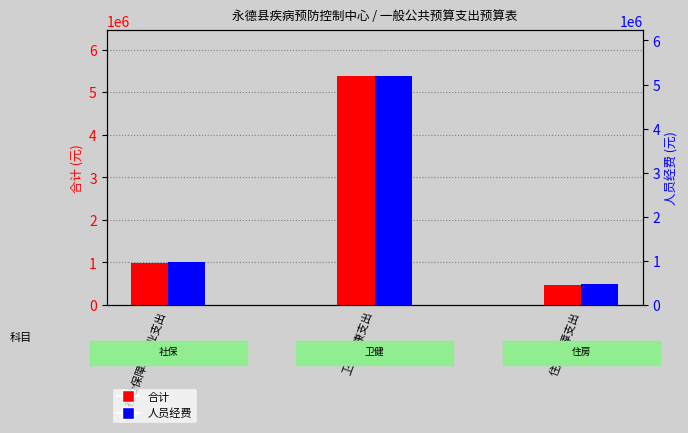

Which series has the widest spread of values?

合计